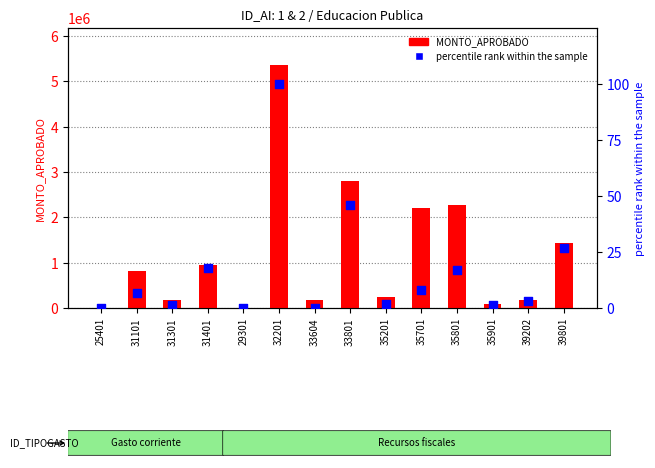

At how many categories does at least one series exceed 586007?

7